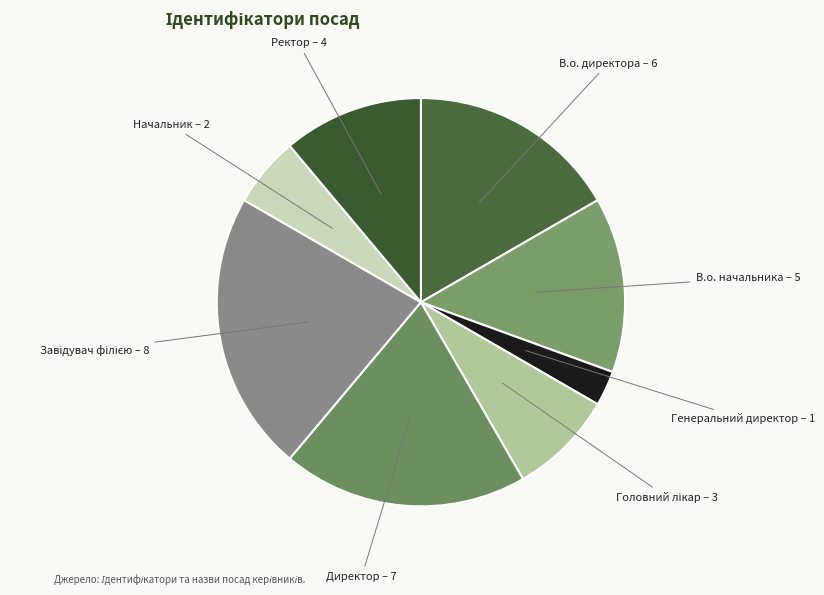

What is the smallest slice in the pie chart?

Генеральний директор